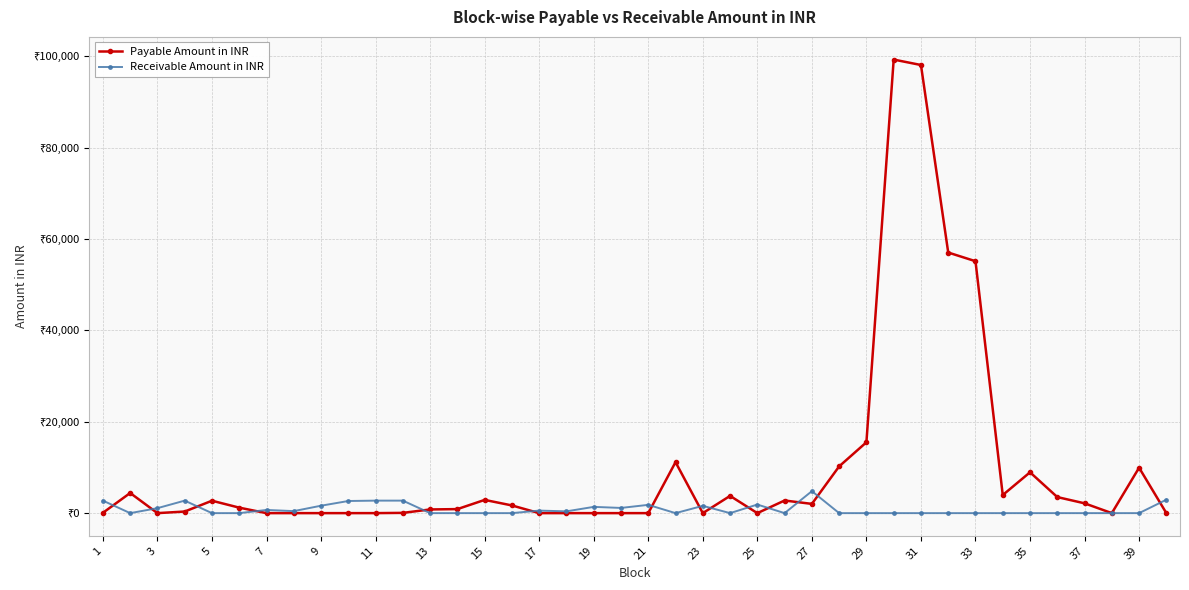

What are all the series names shown in the legend?

Payable Amount in INR, Receivable Amount in INR